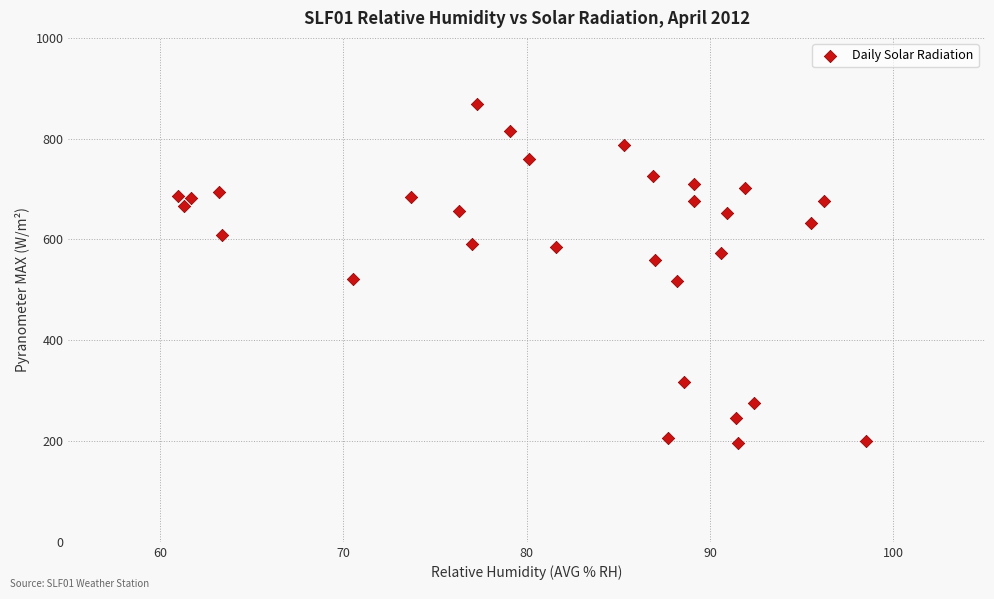

What is the range of Y values (max minus min)?

671.7